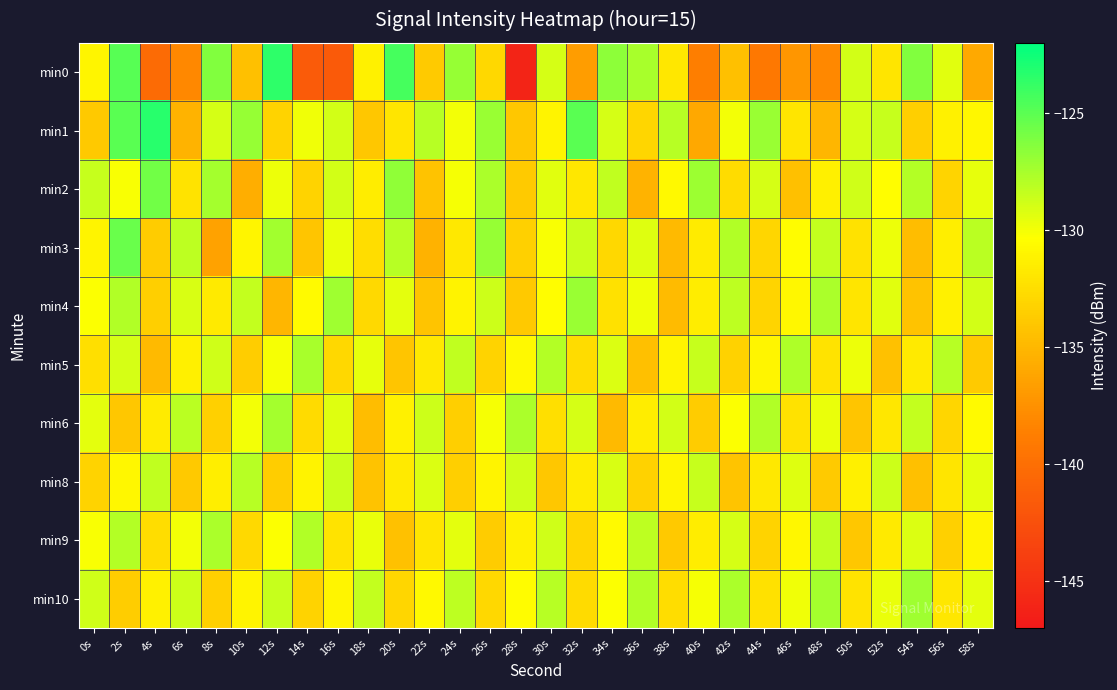

What is the difference between the highest and lowest values at 0s?

5.3